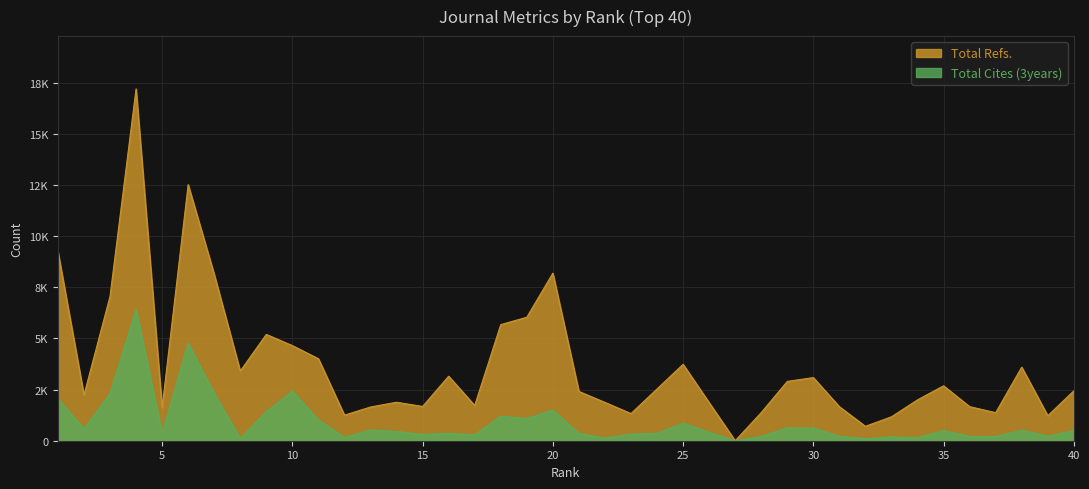

Which series has the largest total across all categories?

Total Refs.